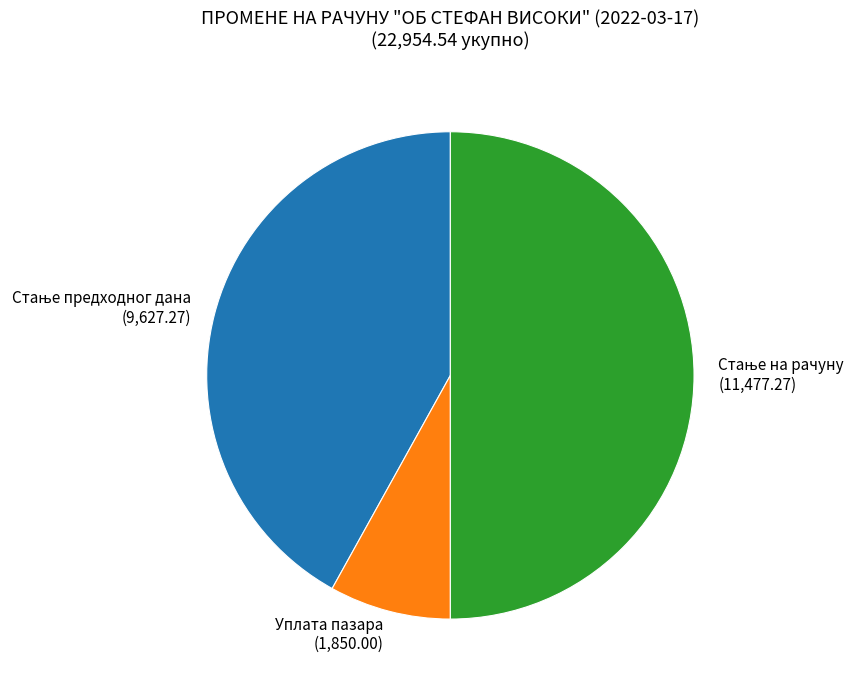

Which slice is the smallest?

Уплата пазара